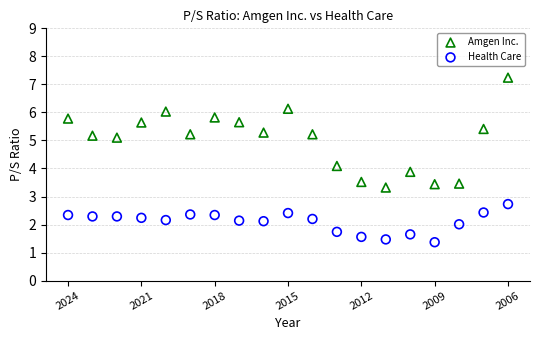

Across all data points, what is the range of Y values (max minus min)?

5.9